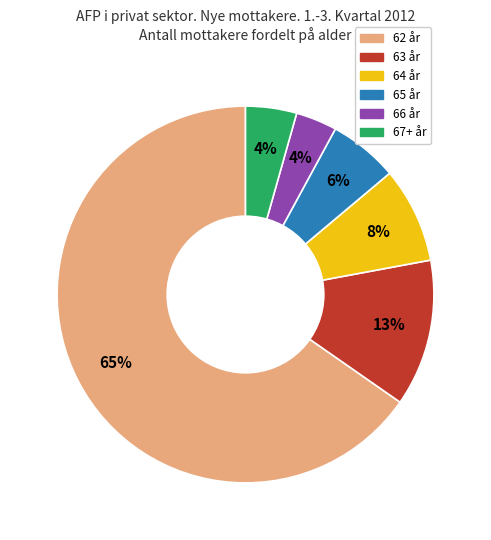

Is the sum of 64 år and 66 år greater than half?

No